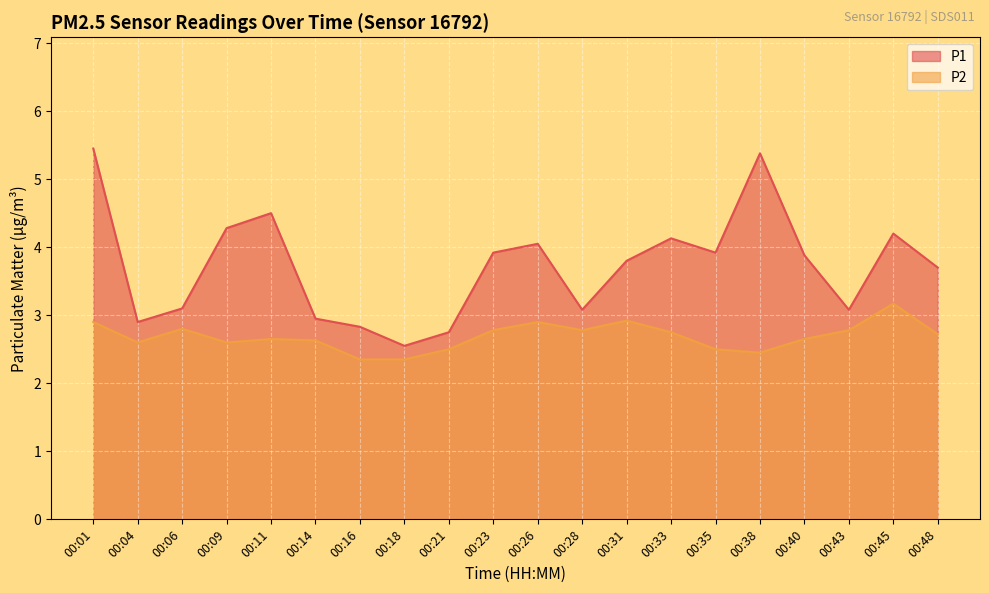

How many lines are shown in the chart?

2